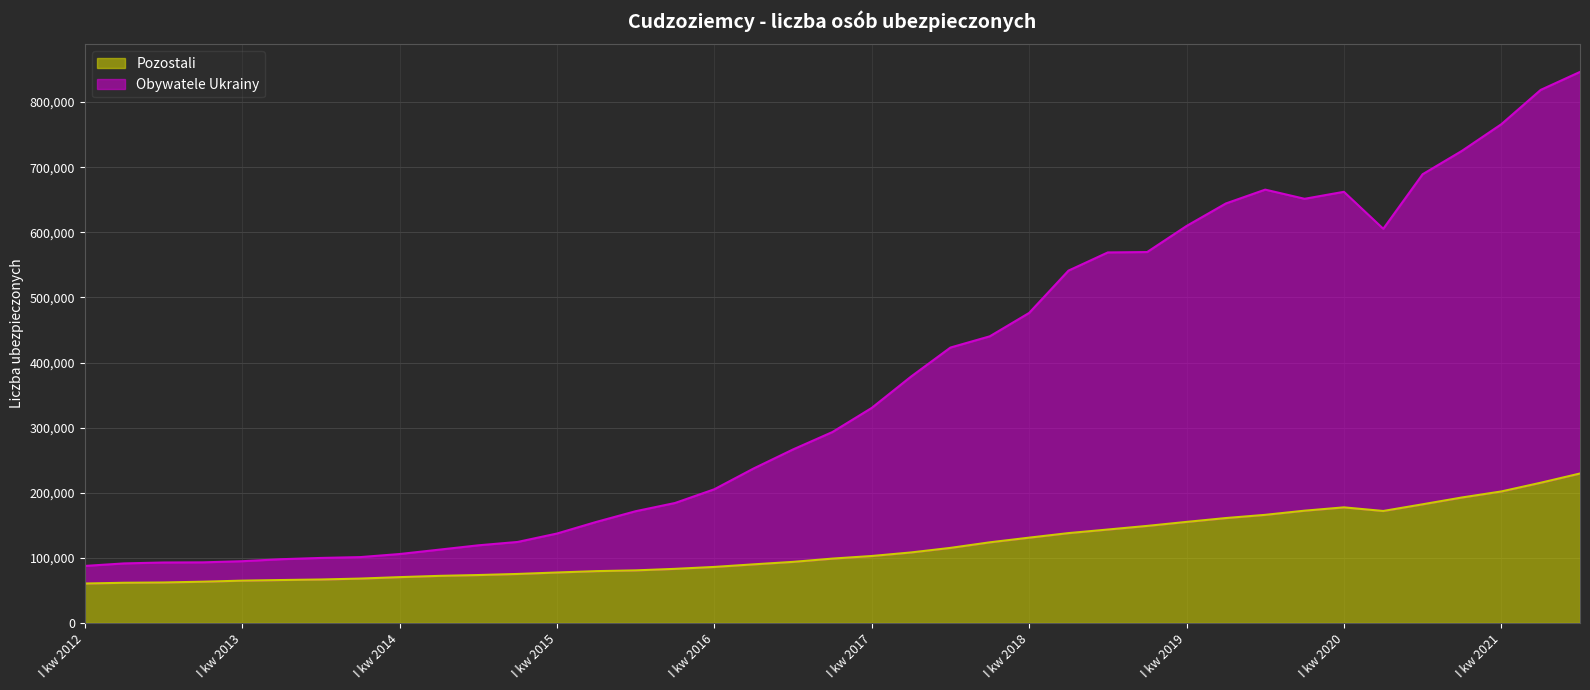

What is the maximum value for Pozostali?

229517